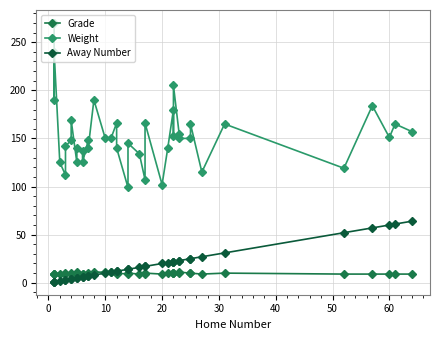

Reading left to right, transcribe all the data shown in this chart.

Grade: 9	9	9	9	9	10	9	10	9	11	9	9	9	10	11	11	11	9	10	9	10	9	9	10	9	10	10	10	10	10	11	10	10	9	10	9	9	9	9	9
Weight: 270	190	240	125	112	142	148	169	125	140	137	125	148	140	190	150	150	166	140	99	145	134	107	166	102	140	180	152	205	155	150	150	165	115	165	119	184	151	165	157
Away Number: 1	1	1	2	3	3	4	4	5	5	6	6	7	7	8	10	11	12	12	14	14	16	17	17	20	21	22	22	22	23	23	25	25	27	31	52	57	60	61	64